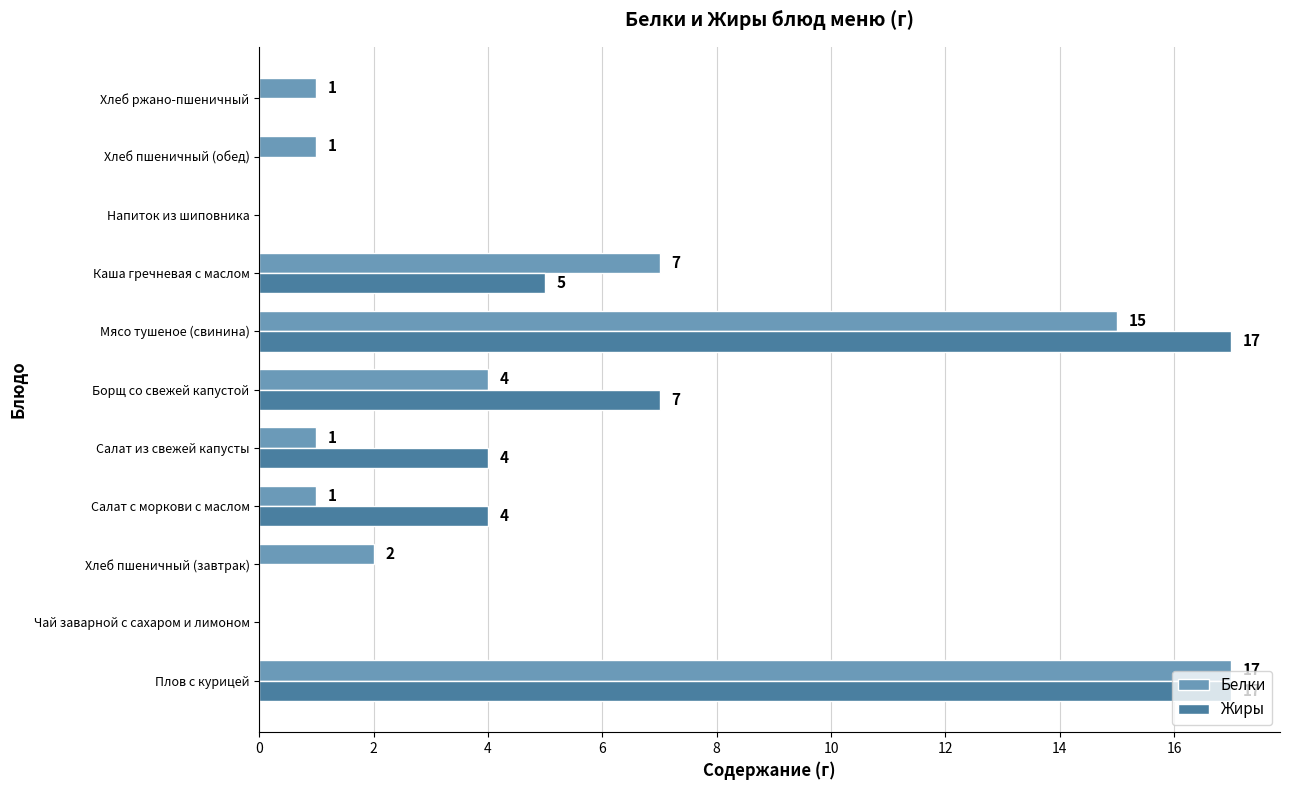

What is the greatest value displayed?

17